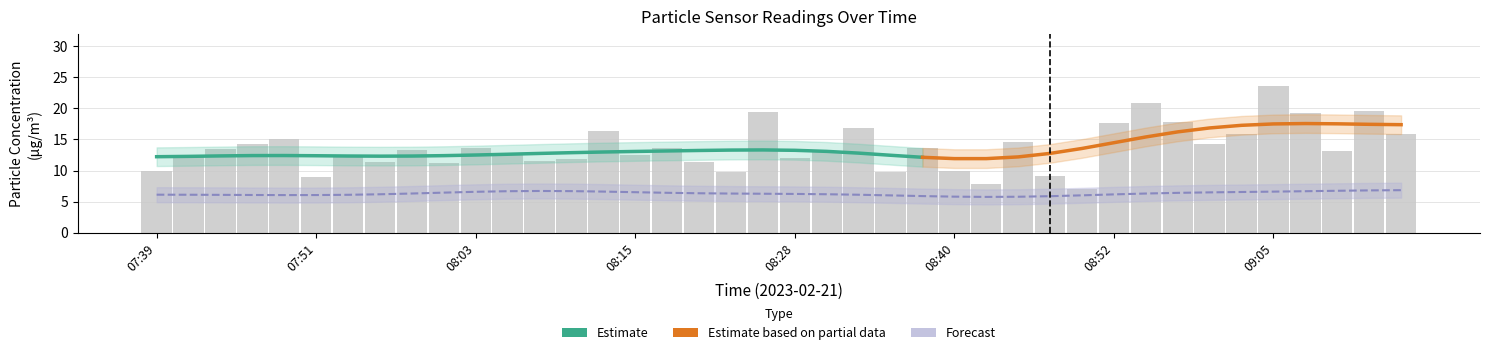

Rank the categories by value from lowest to highest.

08:50, 08:42, 07:51, 08:47, 08:23, 08:35, 07:39, 08:40, 08:01, 07:56, 08:20, 08:08, 08:11, 08:28, 07:41, 07:53, 08:06, 08:15, 08:30, 09:10, 07:58, 07:44, 08:18, 08:38, 08:03, 09:00, 07:46, 08:45, 07:49, 09:02, 09:14, 08:13, 08:33, 08:52, 08:57, 09:07, 08:25, 09:12, 08:55, 09:05